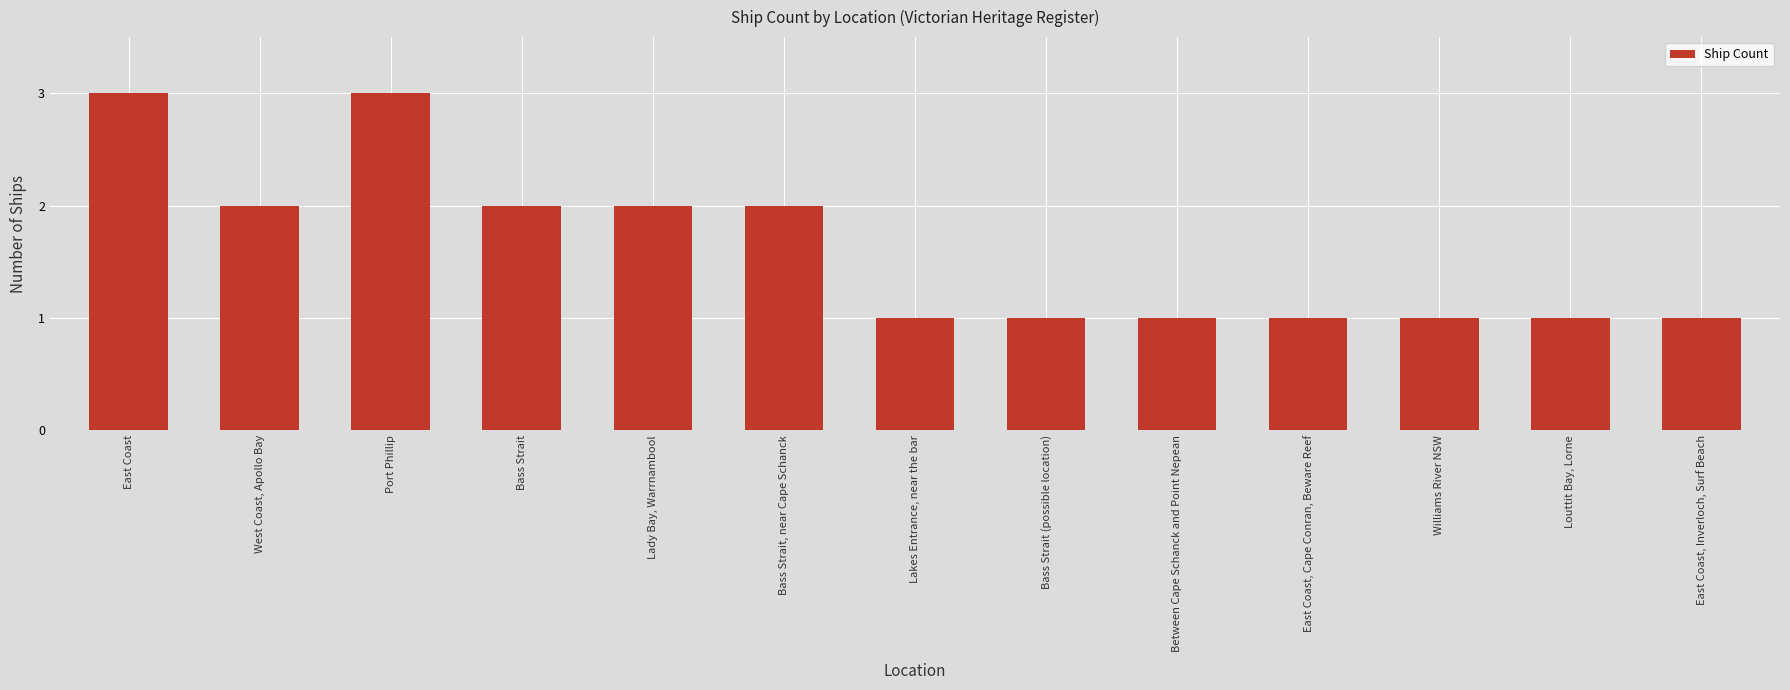

The chart shows a value of 1 at Between Cape Schanck and Point Nepean. True or false?

True